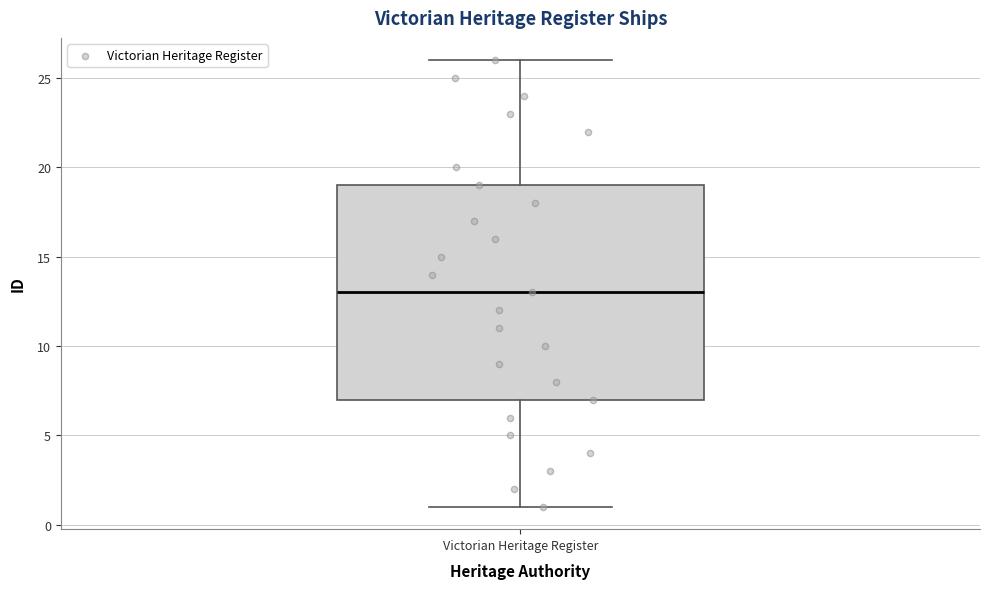

Transcribe this box plot: give where the median line is, the range the box spans, and where the two whiskers end, as read against the y-axis. The values are not printed on the chart, so give them approximately, as read against the axis.

median 13, box 7 to 19, whiskers 1 to 26